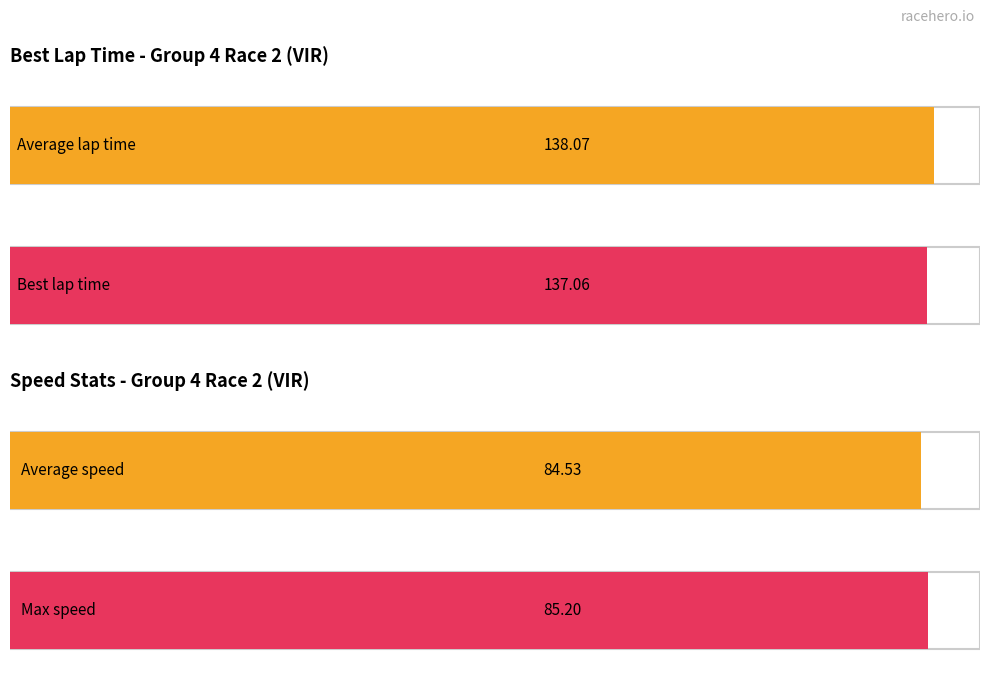

Which series has the widest spread of values?

Best Lap time